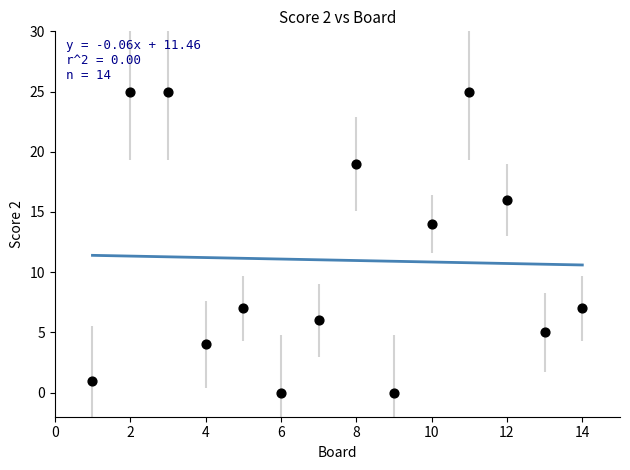

What is the range of X values (max minus min)?

13